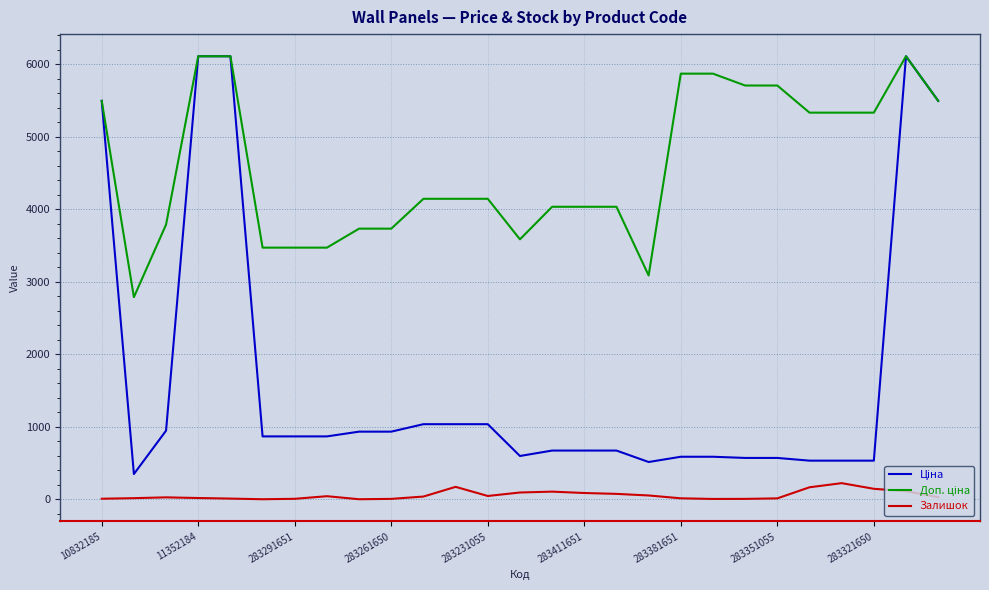

The Залишок series shows 145.0 at 283321650. True or false?

True